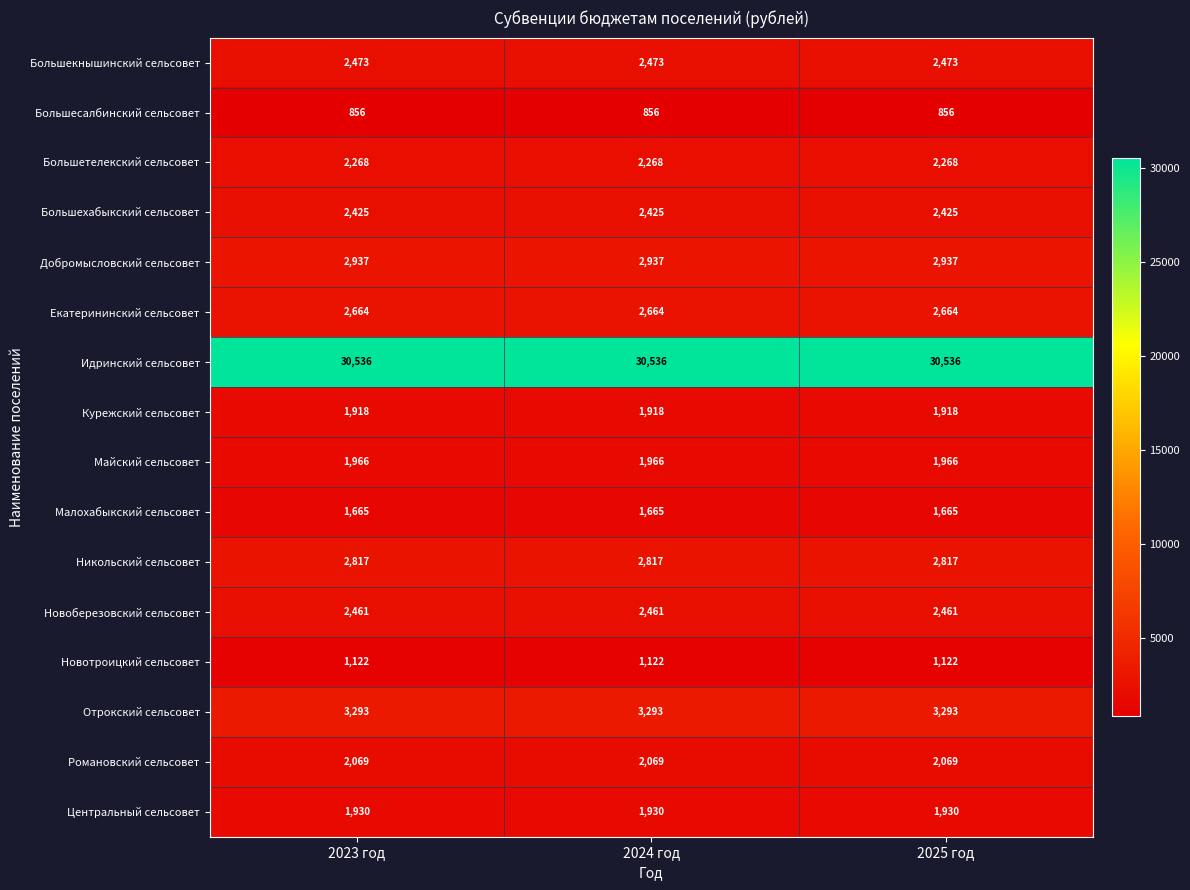

At 2023 год, list the series in order from largest to smallest.

Идринский сельсовет, Отрокский сельсовет, Добромысловский сельсовет, Никольский сельсовет, Екатерининский сельсовет, Большекнышинский сельсовет, Новоберезовский сельсовет, Большехабыкский сельсовет, Большетелекский сельсовет, Романовский сельсовет, Майский сельсовет, Центральный сельсовет, Курежский сельсовет, Малохабыкский сельсовет, Новотроицкий сельсовет, Большесалбинский сельсовет